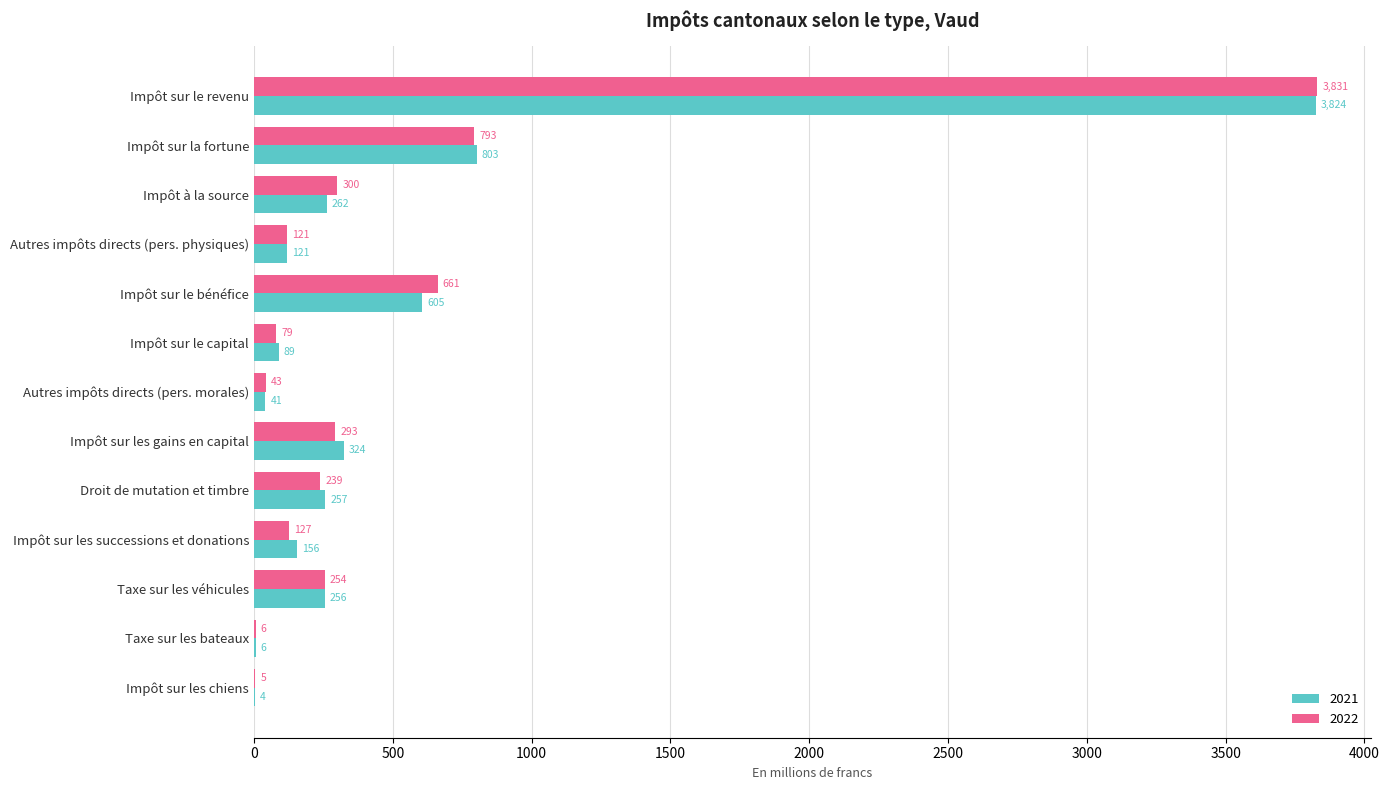

What value does the 2021 series have at Impôt sur les chiens?

4.4